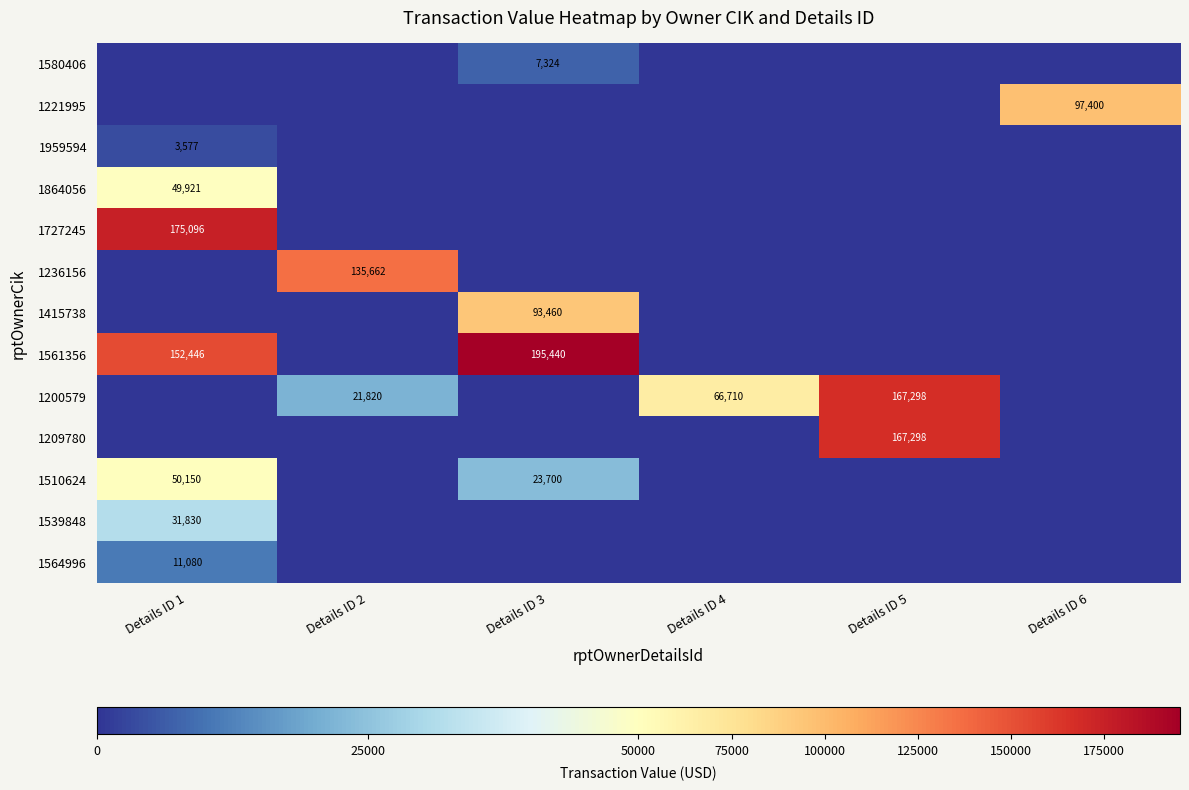

Which label corresponds to the smallest value in the chart?

Details ID 1